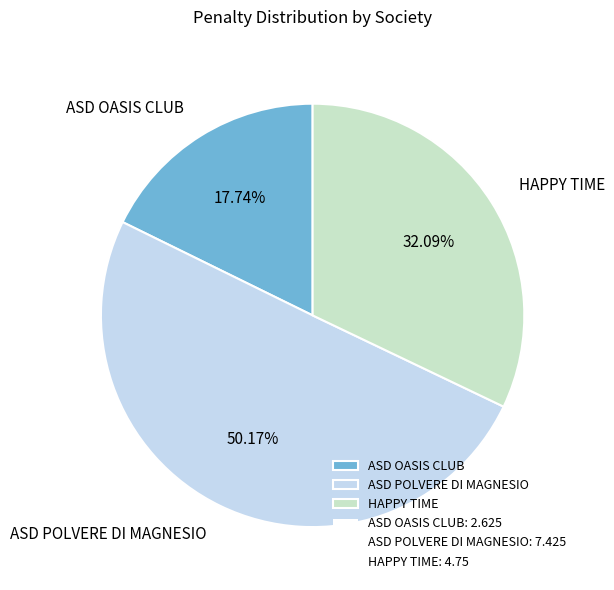

Which slice is the smallest?

ASD OASIS CLUB